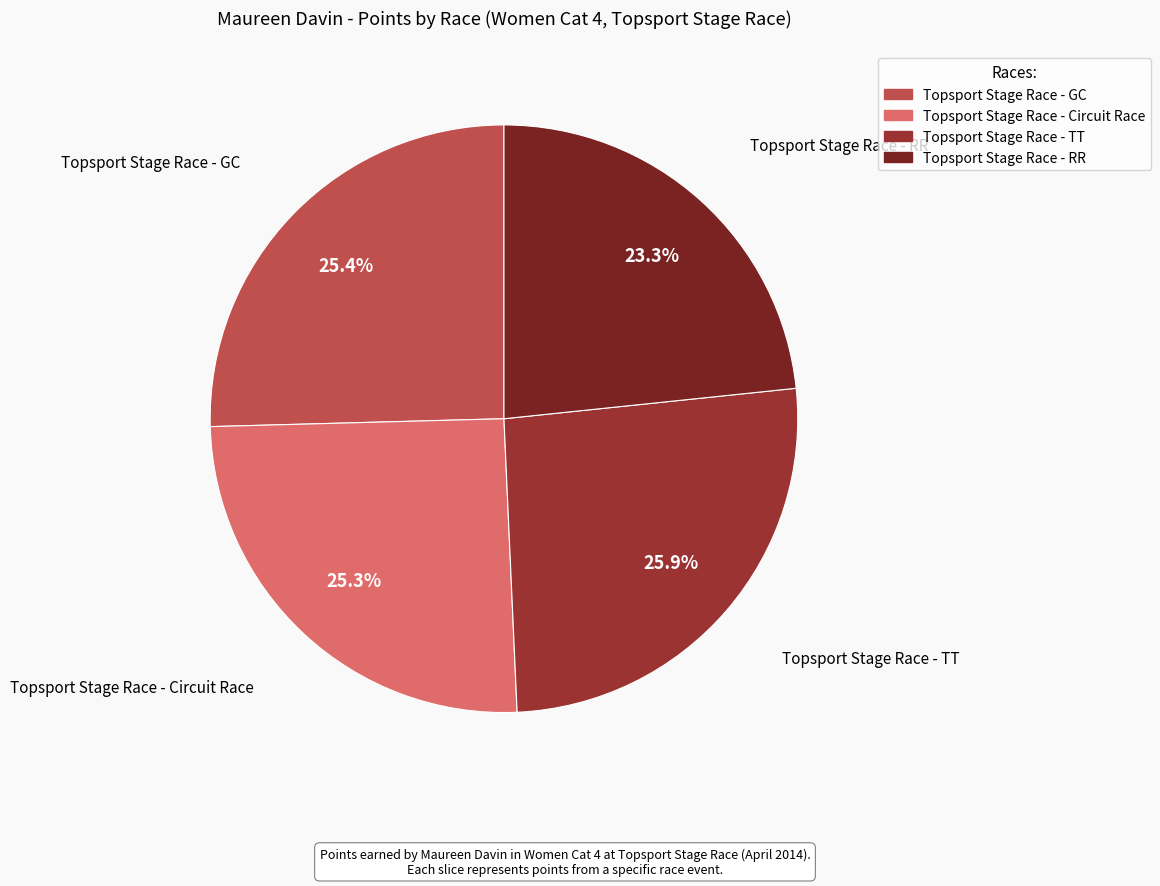

Does any single category account for the majority?

No